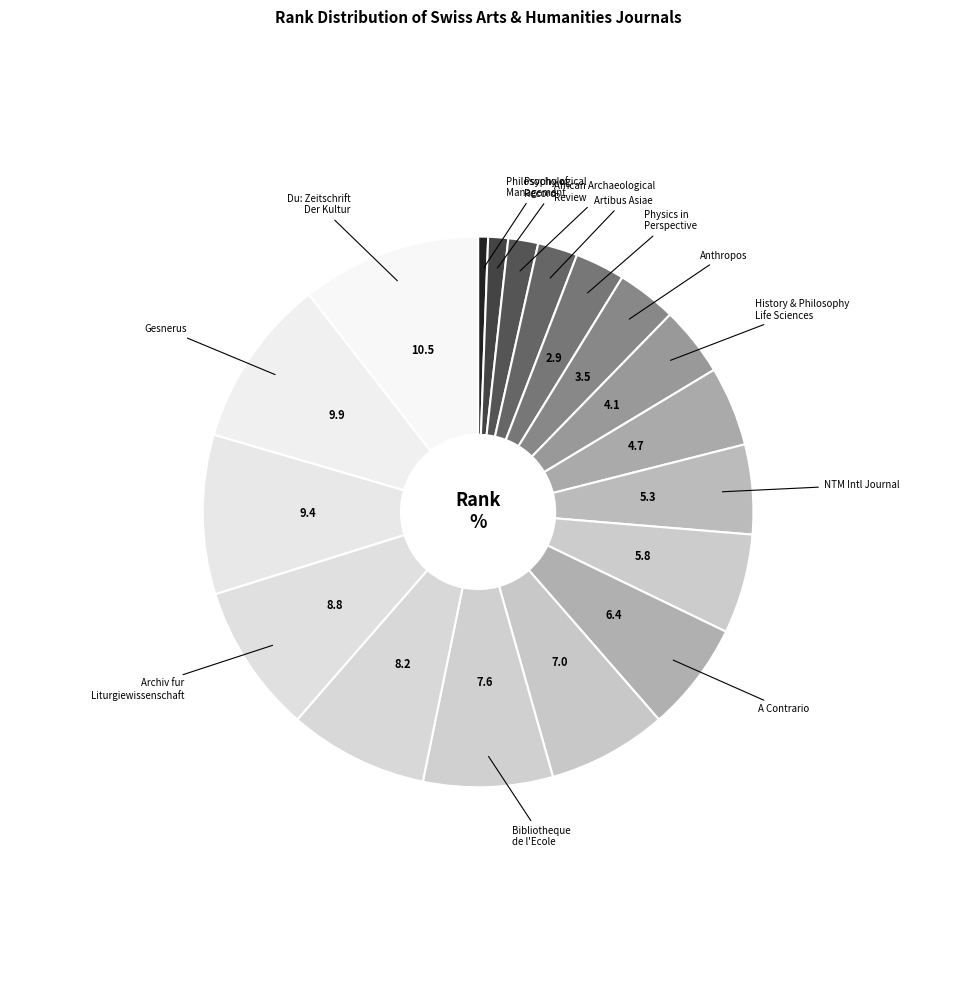

Which slice is the largest?

Du: Zeitschrift Der Kultur